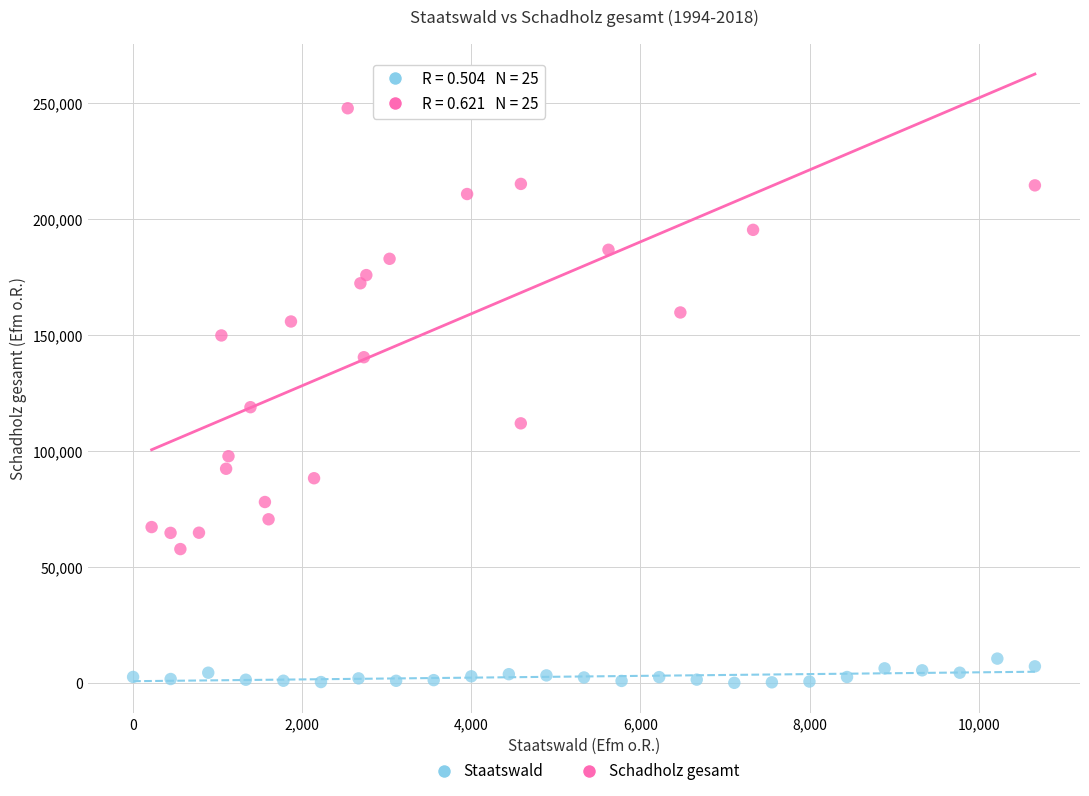

Which series reaches the maximum Y coordinate?

Schadholz gesamt